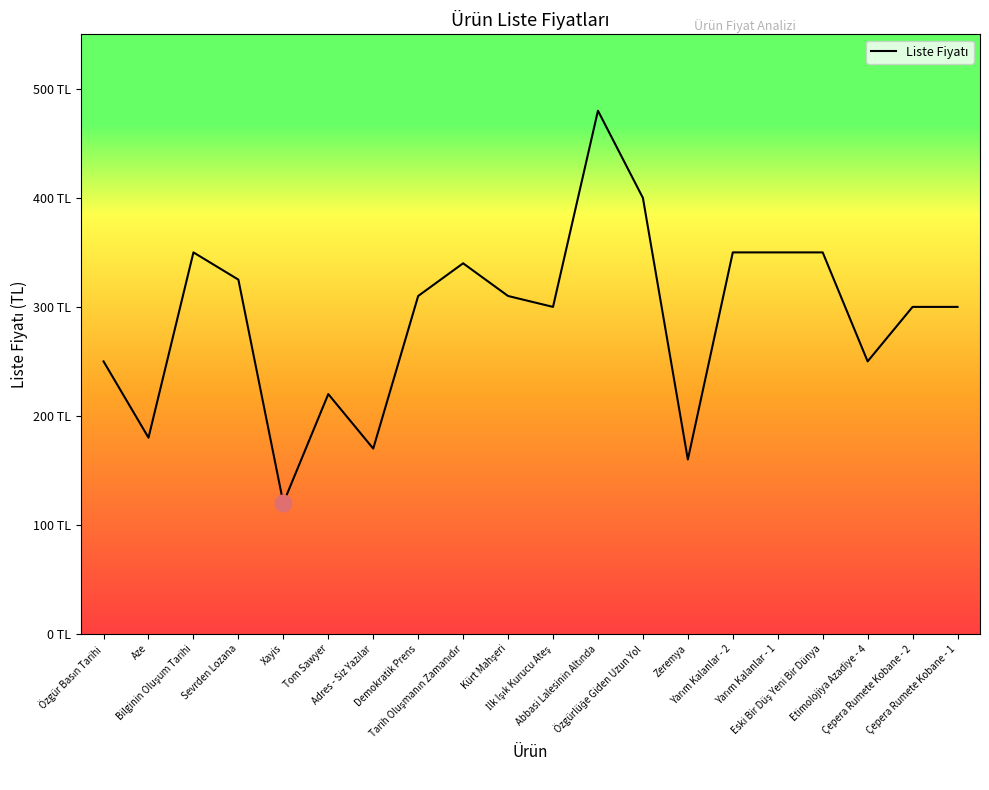

Is this an area chart (filled region under the line)?

No